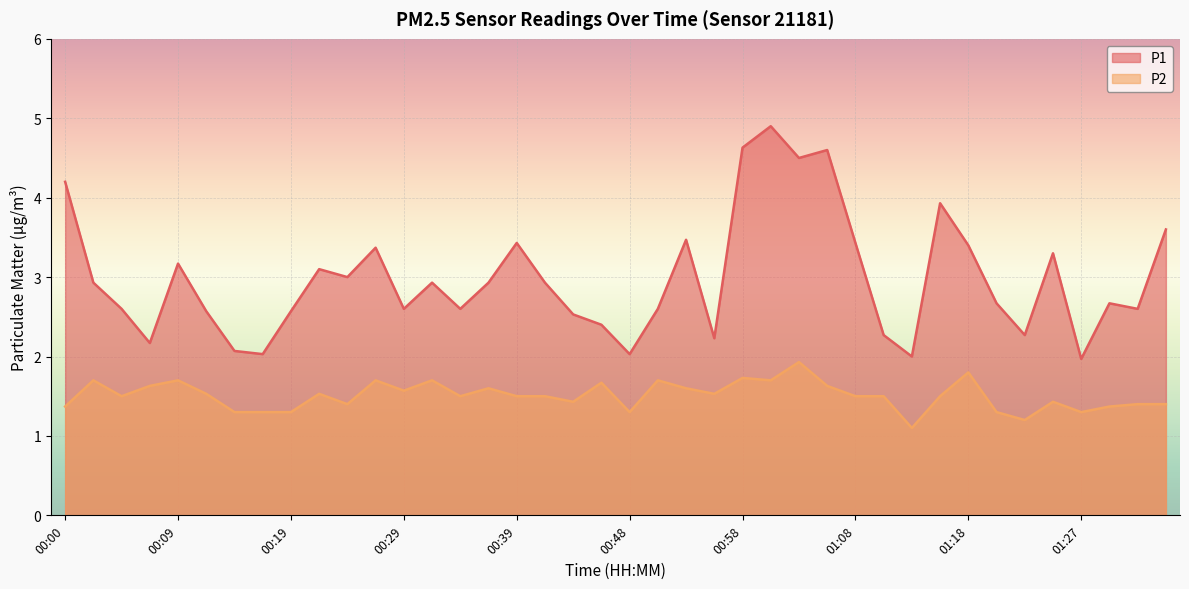

List the series in order of their peak value, highest first.

P1, P2